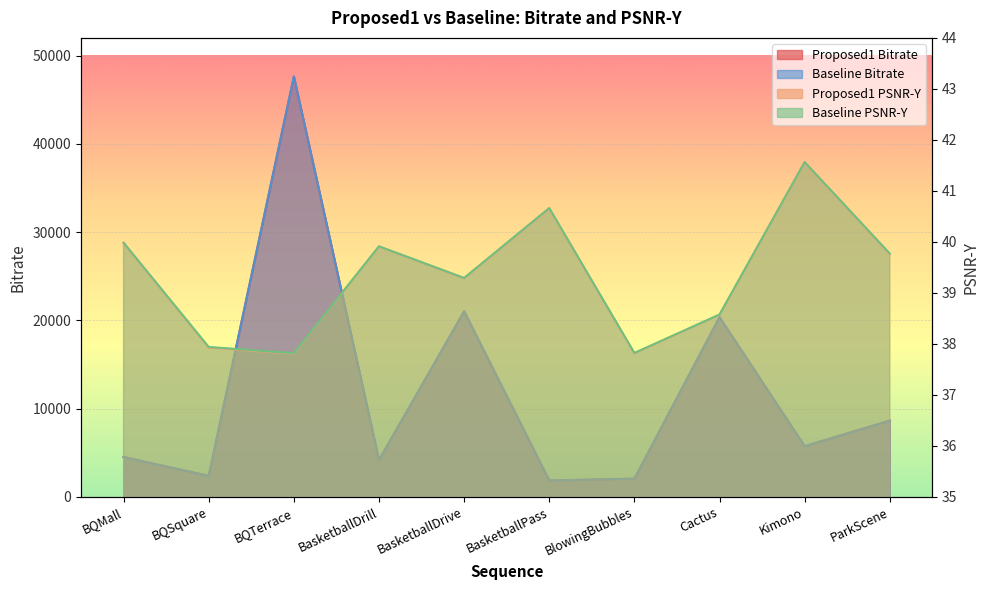

At how many categories does at least one series exceed 11522?

3